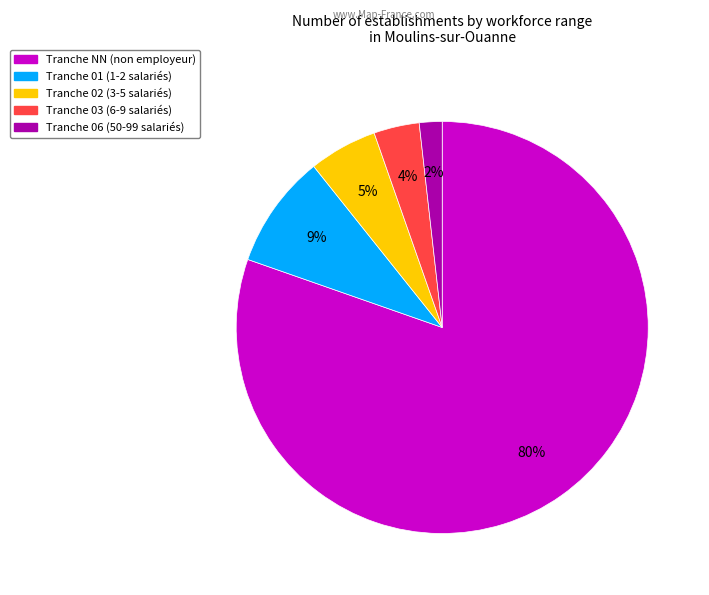

Does any single category account for the majority?

Yes